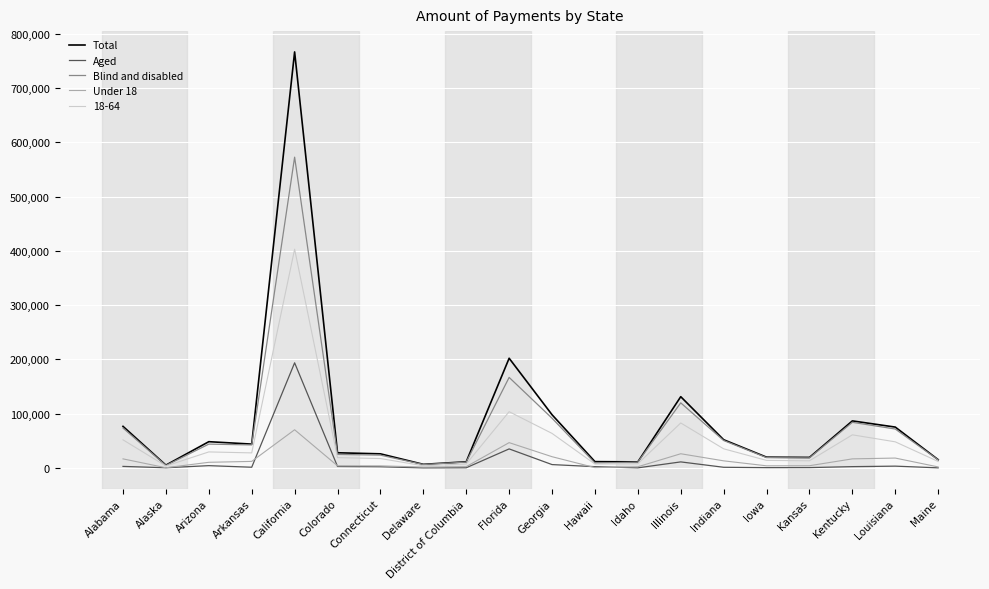

What is the difference between the maximum and minimum values in the Under 18 series?

69916